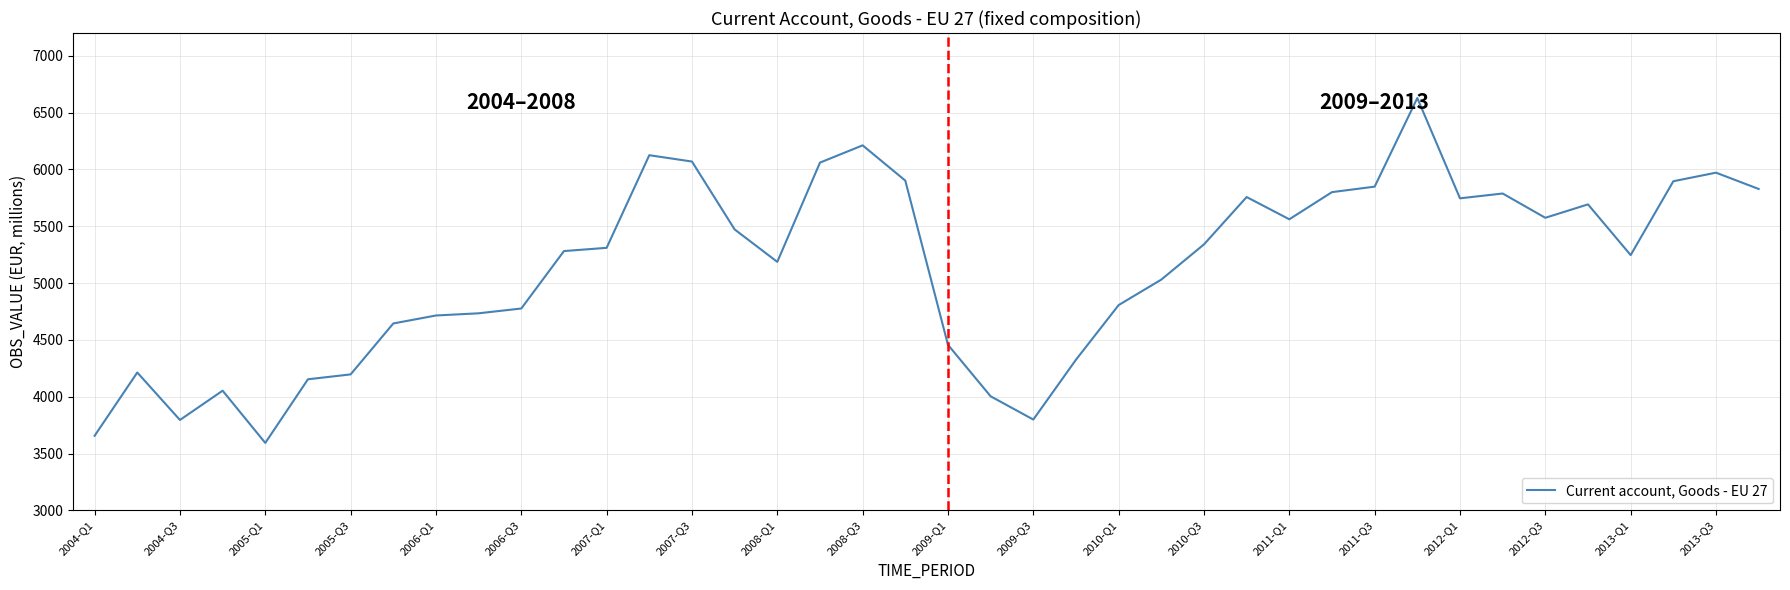

What is the smallest value displayed?

3593.1